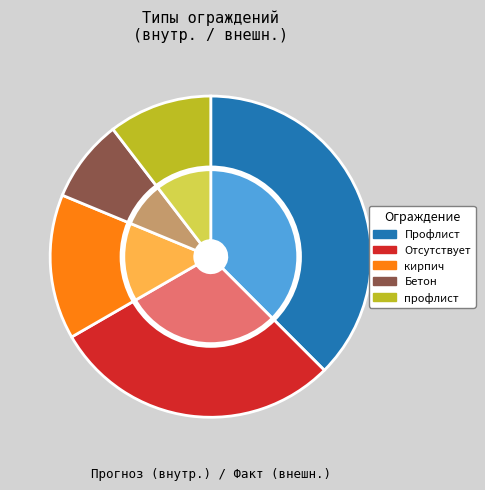

Between Профлист and Отсутствует, which is larger?

Профлист